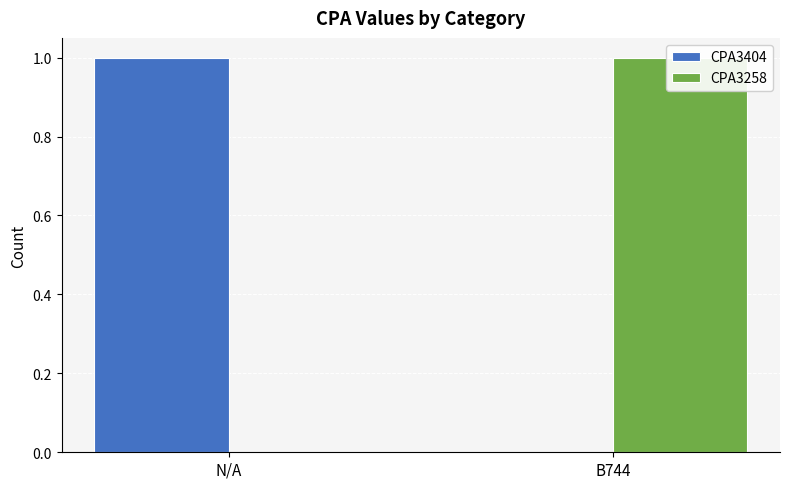

Is the value of CPA3258 at B744 greater than the value of CPA3404 at N/A?

No